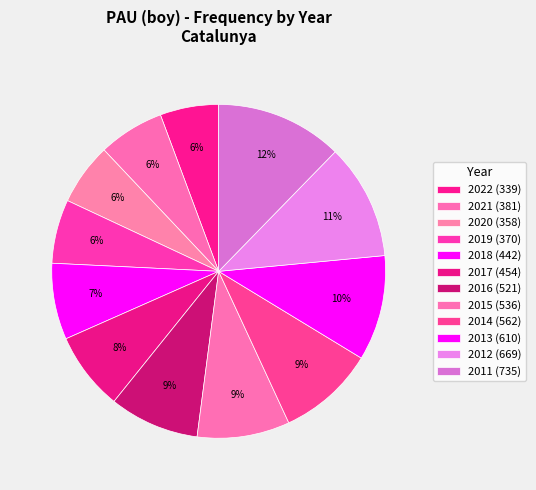

Count the number of slices in the pie.

12